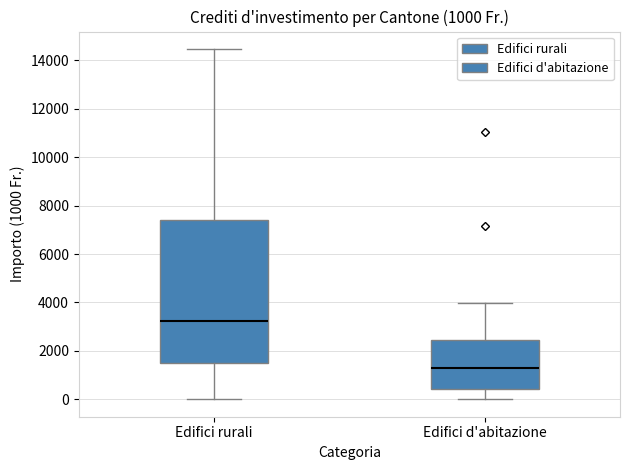

Comparing the boxes themselves (not the whiskers), which one is the tallest?

Edifici rurali